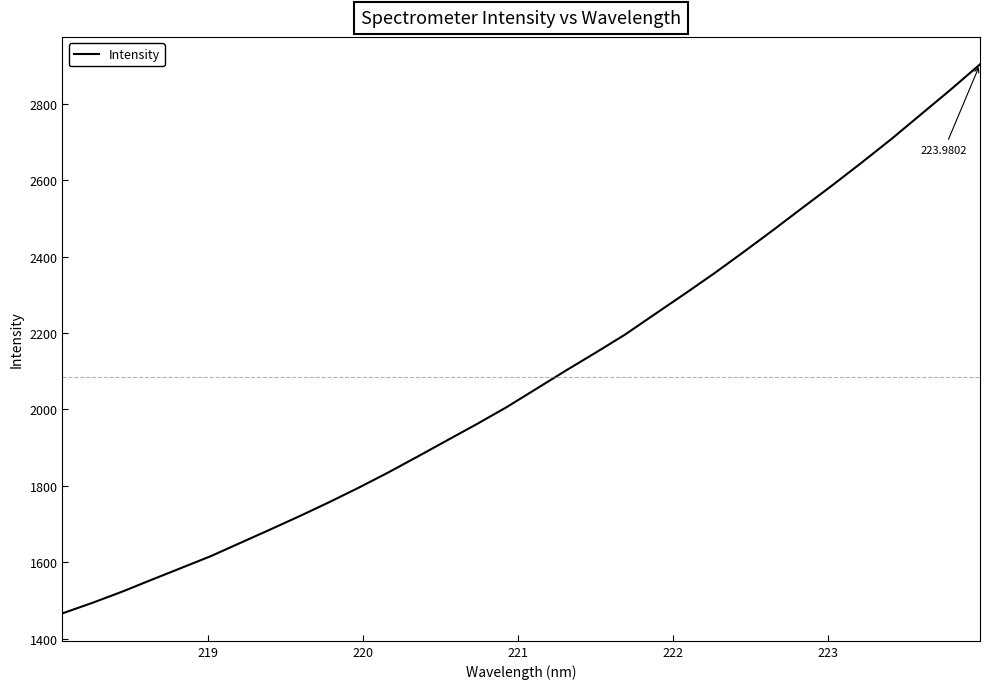

What is the difference between the maximum and minimum values?

1436.7